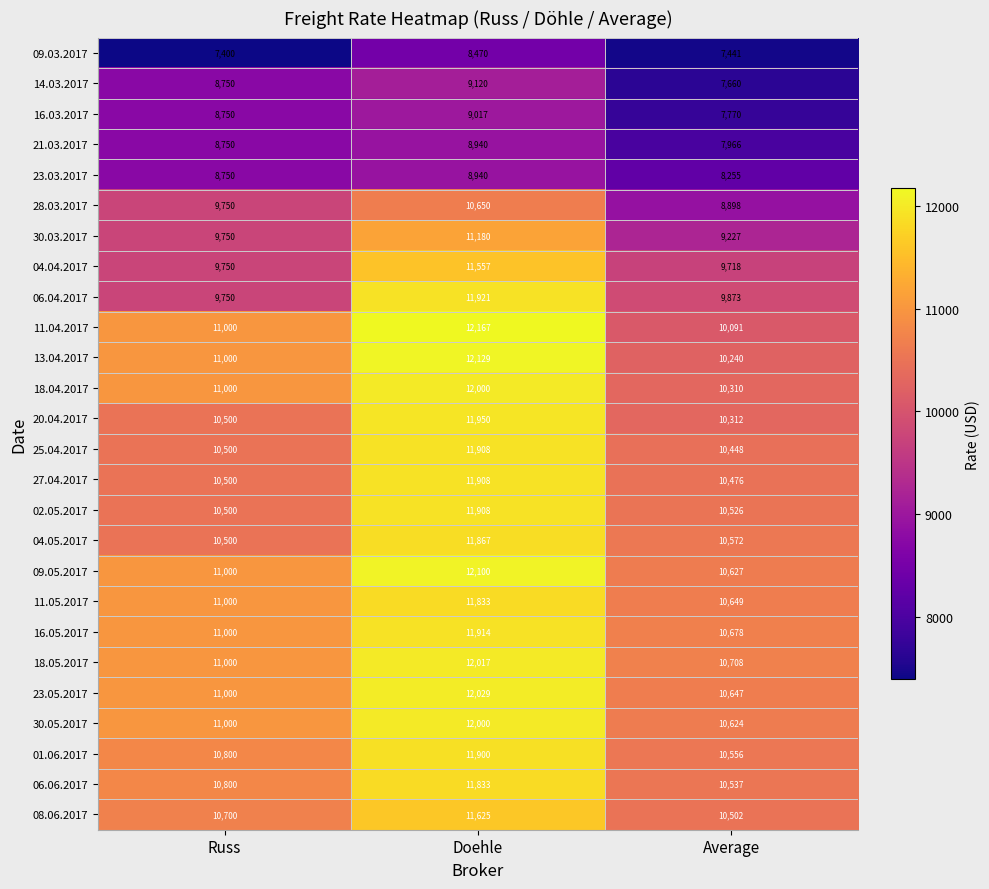

At how many categories does at least one series exceed 11060?

1